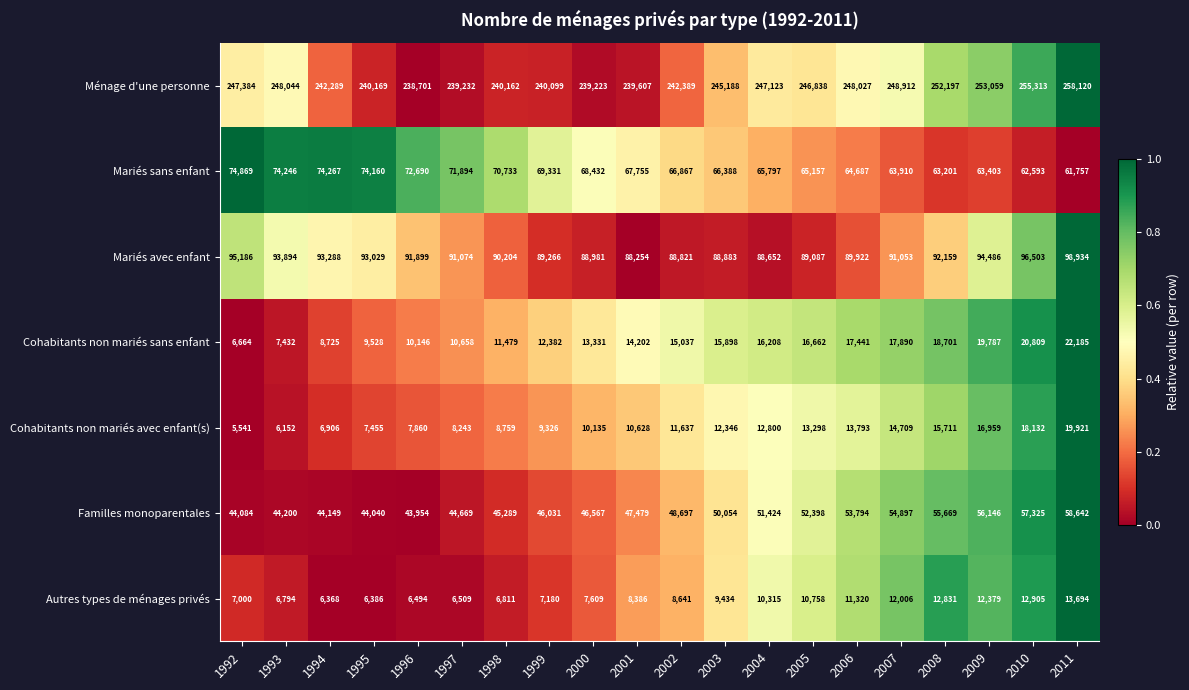

Rank the categories by Ménage d'une personne value from lowest to highest.

1996, 2000, 1997, 2001, 1999, 1998, 1995, 1994, 2002, 2003, 2005, 2004, 1992, 2006, 1993, 2007, 2008, 2009, 2010, 2011